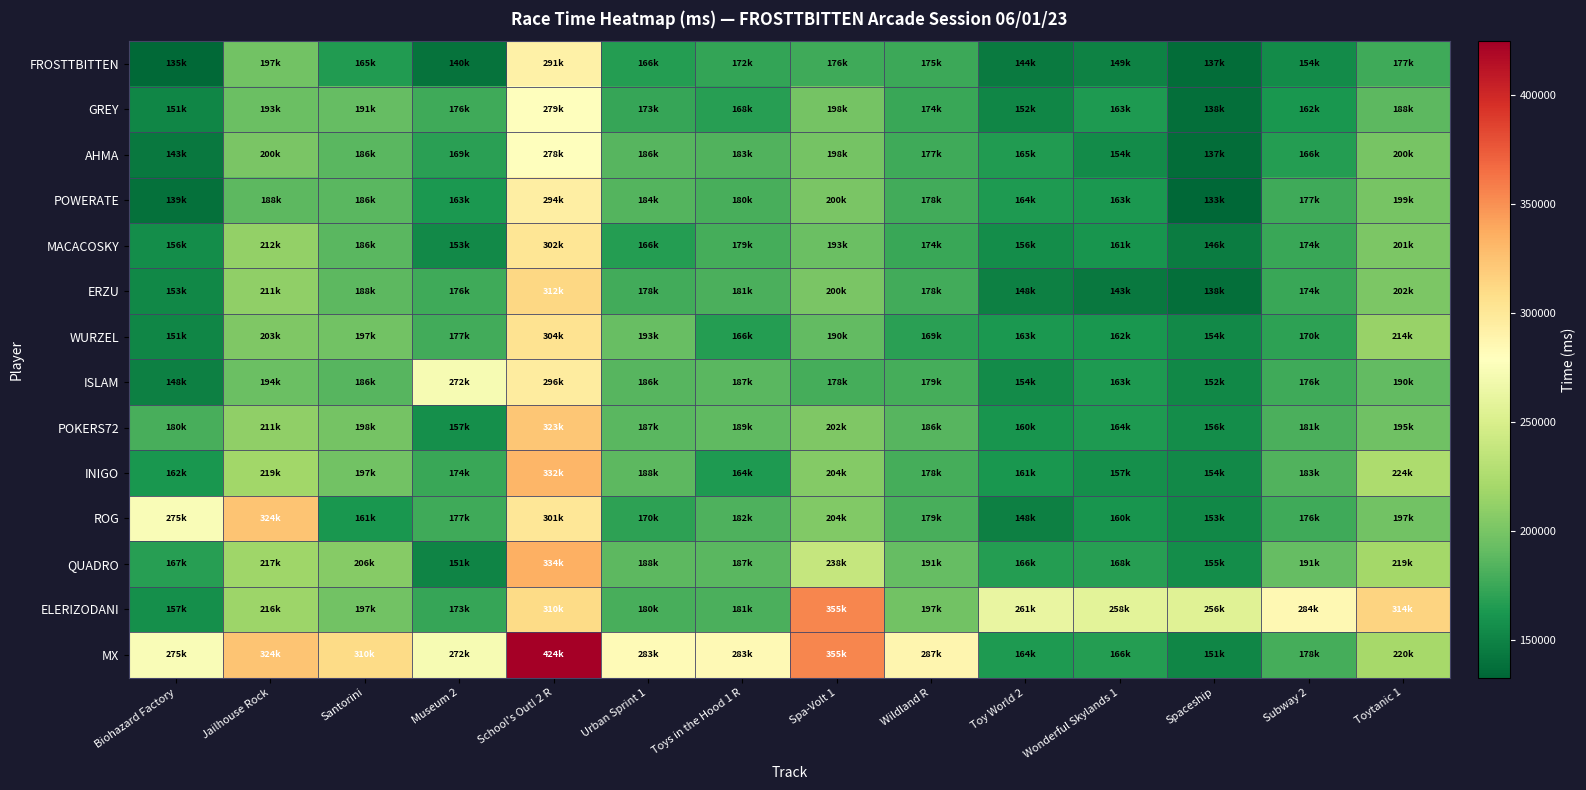

Reading left to right, transcribe all the data shown in this chart.

FROSTTBITTEN: Biohazard Factory=135239	Jailhouse Rock=197394	Santorini=165271	Museum 2=140490	School's Out! 2 R=291614	Urban Sprint 1=166183	Toys in the Hood 1 R=172007	Spa-Volt 1=176555	Wildland R=175630	Toy World 2=144748	Wonderful Skylands 1=149890	Spaceship=137158	Subway 2=154903	Toytanic 1=177057
GREY: Biohazard Factory=151868	Jailhouse Rock=193746	Santorini=191387	Museum 2=176348	School's Out! 2 R=279964	Urban Sprint 1=173563	Toys in the Hood 1 R=168287	Spa-Volt 1=198265	Wildland R=174885	Toy World 2=152146	Wonderful Skylands 1=163961	Spaceship=138625	Subway 2=162337	Toytanic 1=188839
AHMA: Biohazard Factory=143686	Jailhouse Rock=200546	Santorini=186987	Museum 2=169224	School's Out! 2 R=278735	Urban Sprint 1=186368	Toys in the Hood 1 R=183890	Spa-Volt 1=198852	Wildland R=177006	Toy World 2=165596	Wonderful Skylands 1=154943	Spaceship=137297	Subway 2=166822	Toytanic 1=200081
POWERATE: Biohazard Factory=139766	Jailhouse Rock=188647	Santorini=186939	Museum 2=163374	School's Out! 2 R=294242	Urban Sprint 1=184704	Toys in the Hood 1 R=180728	Spa-Volt 1=200327	Wildland R=178242	Toy World 2=164338	Wonderful Skylands 1=163633	Spaceship=133000	Subway 2=177314	Toytanic 1=199768
MACACOSKY: Biohazard Factory=156863	Jailhouse Rock=212042	Santorini=186633	Museum 2=153984	School's Out! 2 R=302442	Urban Sprint 1=166433	Toys in the Hood 1 R=179705	Spa-Volt 1=193944	Wildland R=174911	Toy World 2=156503	Wonderful Skylands 1=161090	Spaceship=146449	Subway 2=174626	Toytanic 1=201857
ERZU: Biohazard Factory=153008	Jailhouse Rock=211106	Santorini=188528	Museum 2=176970	School's Out! 2 R=312692	Urban Sprint 1=178305	Toys in the Hood 1 R=181565	Spa-Volt 1=200739	Wildland R=178508	Toy World 2=148664	Wonderful Skylands 1=143996	Spaceship=138361	Subway 2=174144	Toytanic 1=202007
WURZEL: Biohazard Factory=151545	Jailhouse Rock=203173	Santorini=197240	Museum 2=177844	School's Out! 2 R=304093	Urban Sprint 1=193400	Toys in the Hood 1 R=166272	Spa-Volt 1=190788	Wildland R=169318	Toy World 2=163612	Wonderful Skylands 1=162208	Spaceship=154328	Subway 2=170331	Toytanic 1=214464
ISLAM: Biohazard Factory=148132	Jailhouse Rock=194376	Santorini=186225	Museum 2=272398	School's Out! 2 R=296443	Urban Sprint 1=186221	Toys in the Hood 1 R=187334	Spa-Volt 1=178661	Wildland R=179448	Toy World 2=154890	Wonderful Skylands 1=163996	Spaceship=152542	Subway 2=176783	Toytanic 1=190864
POKERS72: Biohazard Factory=180085	Jailhouse Rock=211332	Santorini=198796	Museum 2=157885	School's Out! 2 R=323304	Urban Sprint 1=187600	Toys in the Hood 1 R=189699	Spa-Volt 1=202805	Wildland R=186440	Toy World 2=160677	Wonderful Skylands 1=164661	Spaceship=156433	Subway 2=181281	Toytanic 1=195892
INIGO: Biohazard Factory=162535	Jailhouse Rock=219224	Santorini=197593	Museum 2=174476	School's Out! 2 R=332404	Urban Sprint 1=188120	Toys in the Hood 1 R=164038	Spa-Volt 1=204935	Wildland R=178807	Toy World 2=161649	Wonderful Skylands 1=157356	Spaceship=154165	Subway 2=183246	Toytanic 1=224904
ROG: Biohazard Factory=275126	Jailhouse Rock=324106	Santorini=161858	Museum 2=177441	School's Out! 2 R=301118	Urban Sprint 1=170578	Toys in the Hood 1 R=182504	Spa-Volt 1=204558	Wildland R=179875	Toy World 2=148067	Wonderful Skylands 1=160460	Spaceship=153298	Subway 2=176896	Toytanic 1=197926
QUADRO: Biohazard Factory=167368	Jailhouse Rock=217586	Santorini=206650	Museum 2=151199	School's Out! 2 R=334801	Urban Sprint 1=188699	Toys in the Hood 1 R=187704	Spa-Volt 1=238229	Wildland R=191771	Toy World 2=166651	Wonderful Skylands 1=168012	Spaceship=155848	Subway 2=191507	Toytanic 1=219633
ELERIZODANI: Biohazard Factory=157254	Jailhouse Rock=216987	Santorini=197185	Museum 2=173730	School's Out! 2 R=310479	Urban Sprint 1=180494	Toys in the Hood 1 R=181571	Spa-Volt 1=355115	Wildland R=197924	Toy World 2=261932	Wonderful Skylands 1=258118	Spaceship=256014	Subway 2=284749	Toytanic 1=314904
MX: Biohazard Factory=275126	Jailhouse Rock=324106	Santorini=310048	Museum 2=272398	School's Out! 2 R=424801	Urban Sprint 1=283400	Toys in the Hood 1 R=283594	Spa-Volt 1=355115	Wildland R=287924	Toy World 2=164154	Wonderful Skylands 1=166644	Spaceship=151267	Subway 2=178651	Toytanic 1=220947